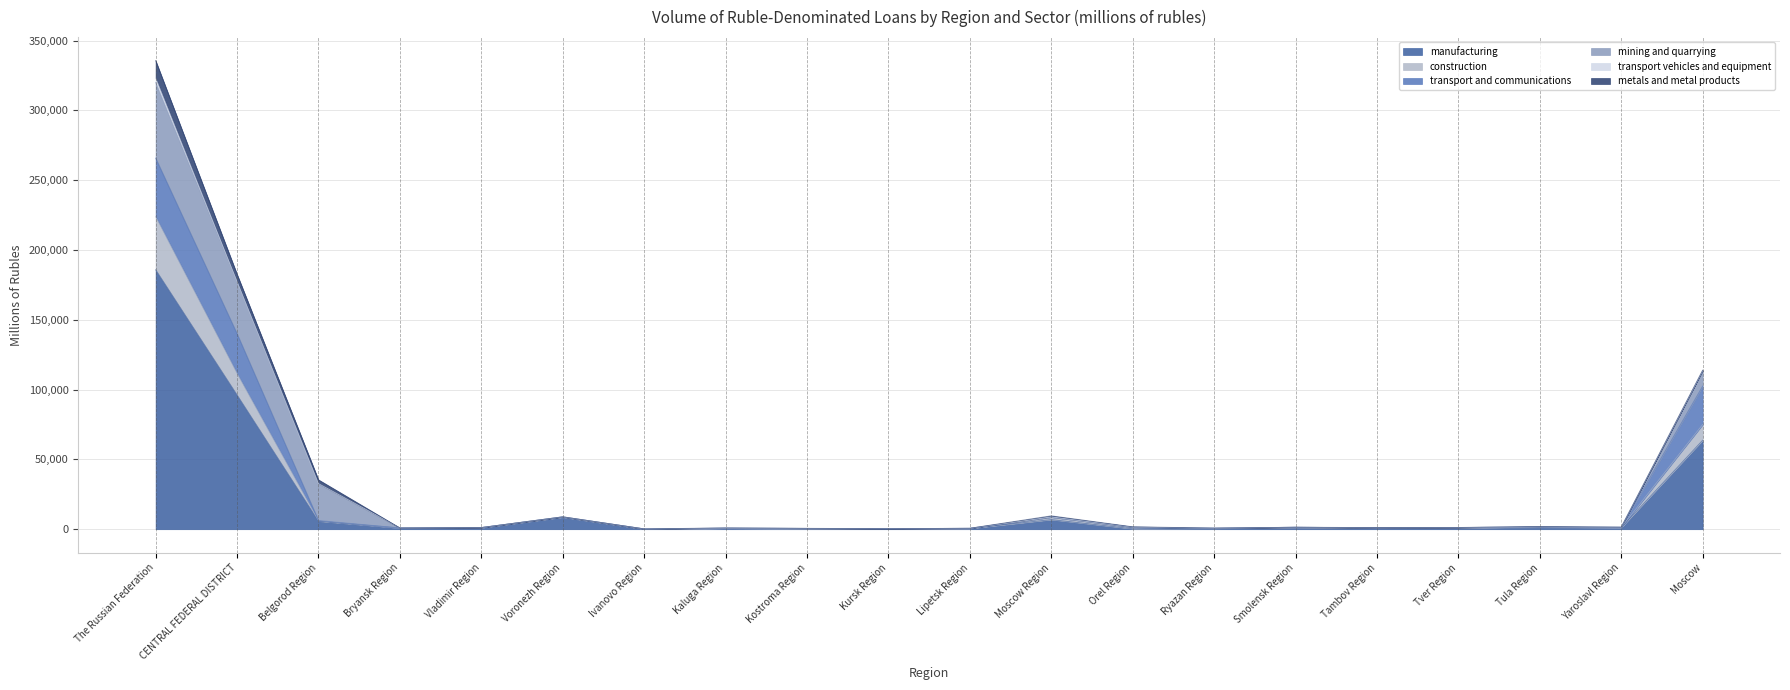

Which label corresponds to the largest value in the chart?

The Russian Federation